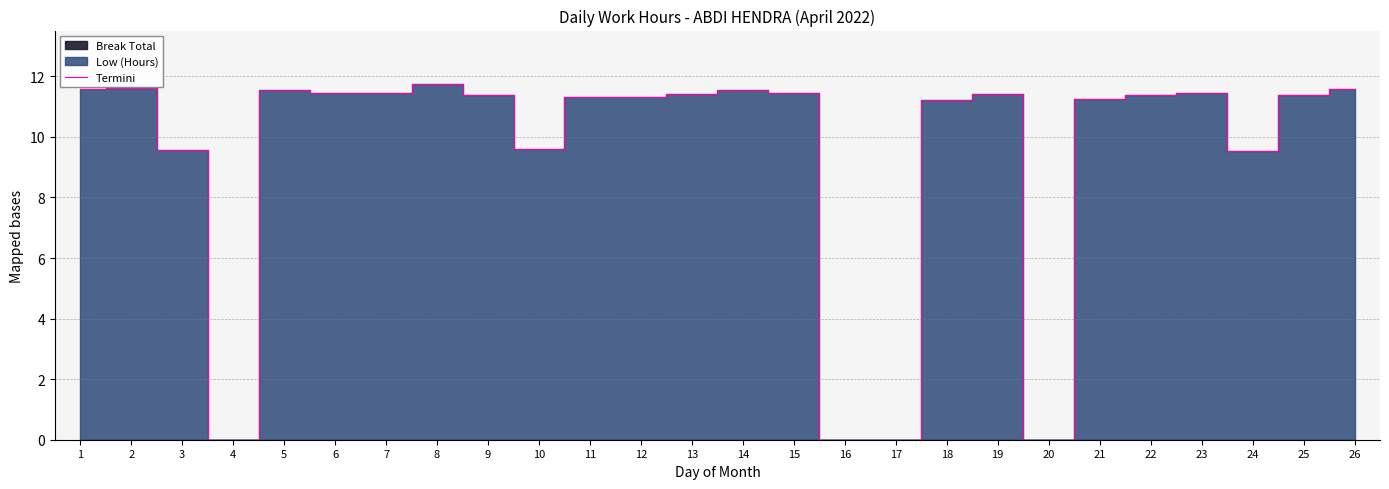

List the labels in order of value, smallest first.

4, 16, 17, 20, 24, 3, 10, 18, 21, 11, 12, 22, 25, 9, 13, 19, 6, 15, 7, 23, 14, 5, 1, 26, 2, 8